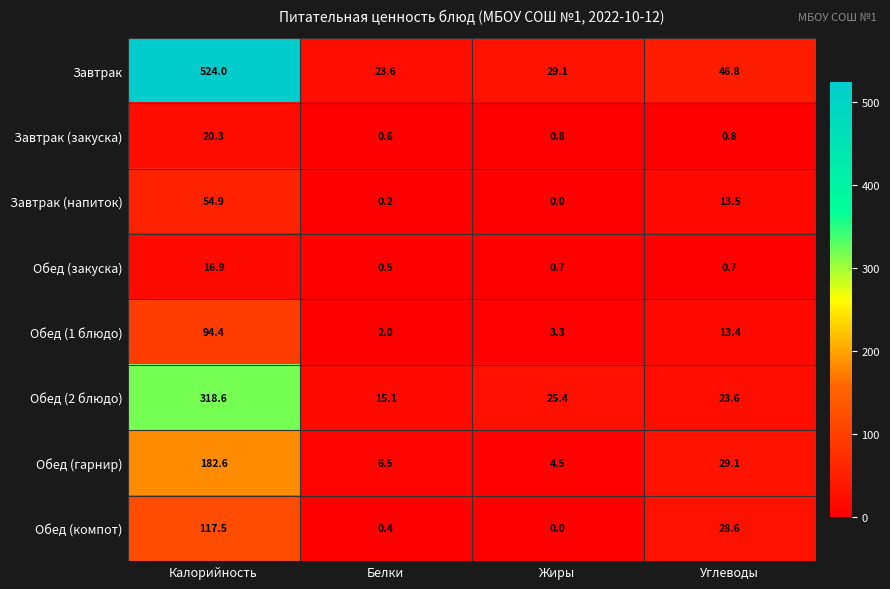

The value of Завтрак at Белки is 23.6. True or false?

True